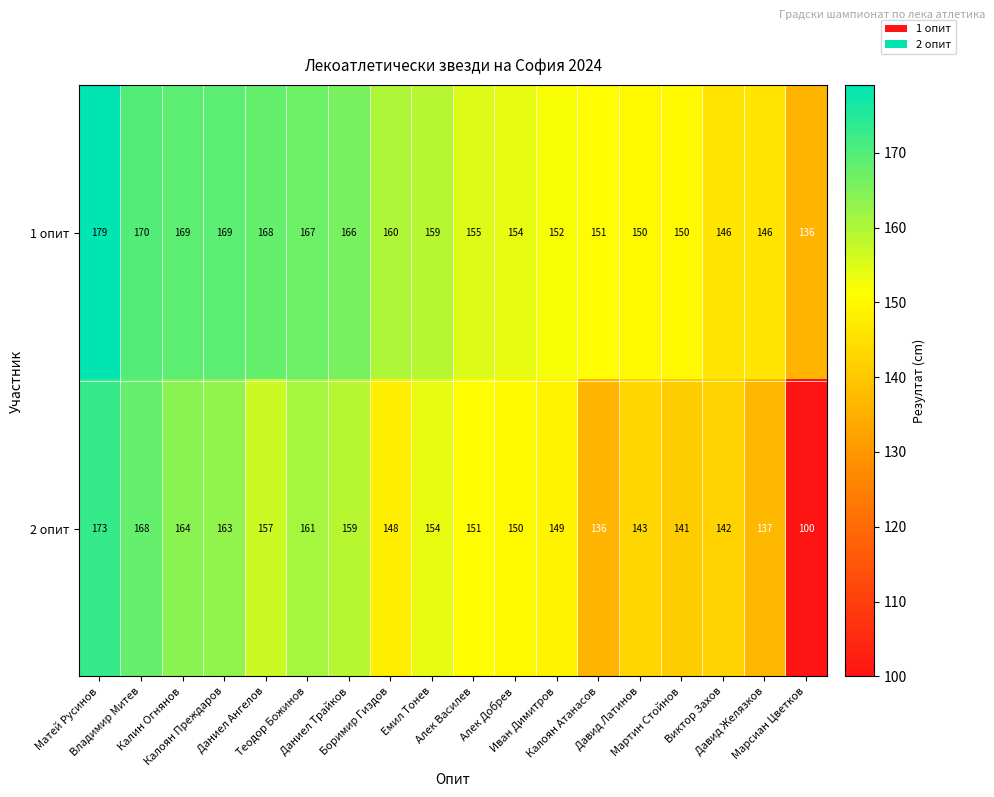

At how many categories does at least one series exceed 108?

18